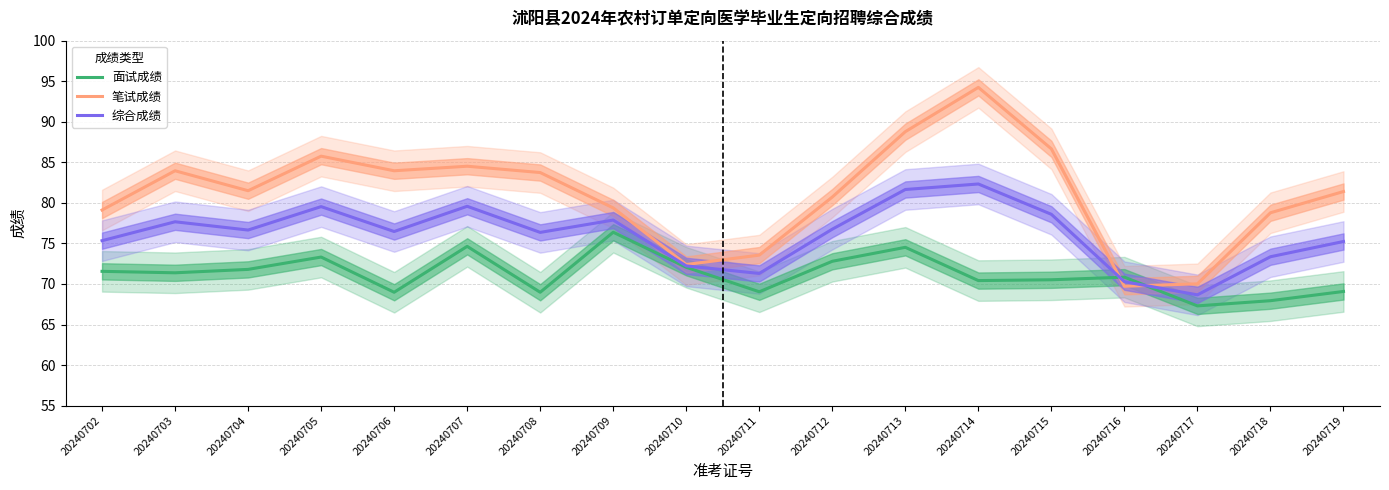

Reading left to right, what are all the values shown in this chart?

面试成绩: 20240702=71.6	20240703=71.4	20240704=71.8	20240705=73.3	20240706=69.0	20240707=74.6	20240708=69.0	20240709=76.4	20240710=72.1	20240711=69.0	20240712=72.8	20240713=74.5	20240714=70.4	20240715=70.5	20240716=70.8	20240717=67.3	20240718=67.9	20240719=69.1
笔试成绩: 20240702=79.1	20240703=84.0	20240704=81.5	20240705=85.8	20240706=84.0	20240707=84.5	20240708=83.7	20240709=79.4	20240710=72.4	20240711=73.6	20240712=80.7	20240713=88.8	20240714=94.2	20240715=86.7	20240716=69.7	20240717=70.0	20240718=78.8	20240719=81.4
综合成绩: 20240702=75.3	20240703=77.7	20240704=76.7	20240705=79.5	20240706=76.5	20240707=79.6	20240708=76.4	20240709=77.9	20240710=72.2	20240711=71.3	20240712=76.8	20240713=81.7	20240714=82.3	20240715=78.6	20240716=70.3	20240717=68.7	20240718=73.4	20240719=75.2